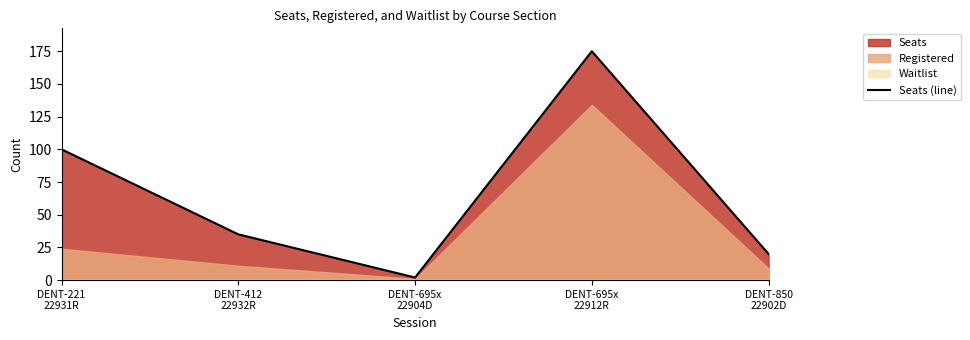

At which label is the value closest to 88?

DENT-221
22931R